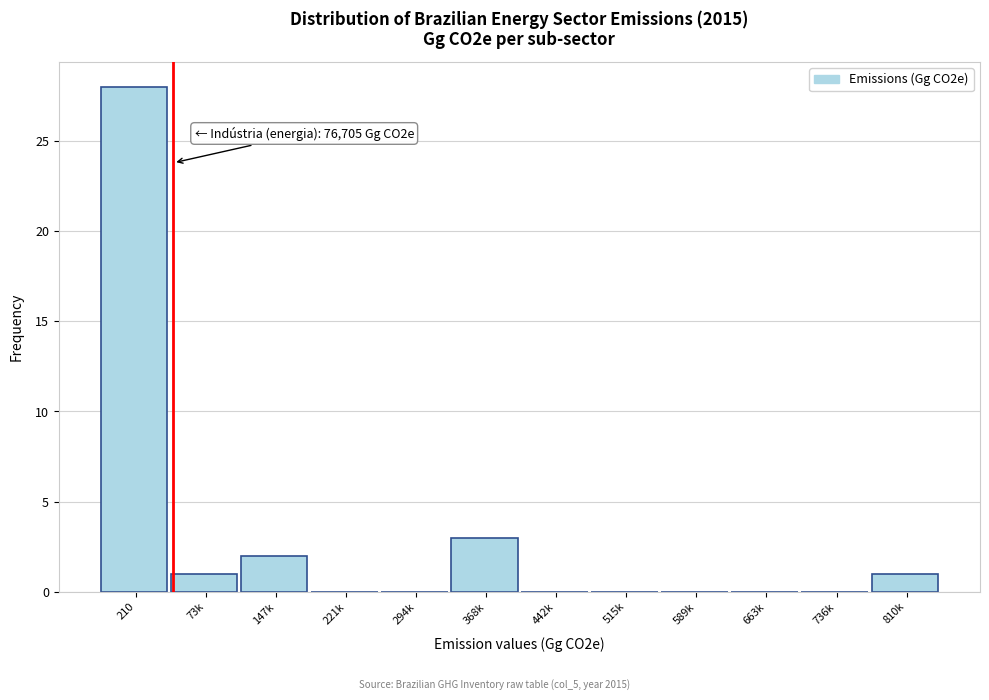

Reading left to right, extract all data points from this chart.

210=28	73k=1	147k=2	221k=0	294k=0	368k=3	442k=0	515k=0	589k=0	663k=0	736k=0	810k=1